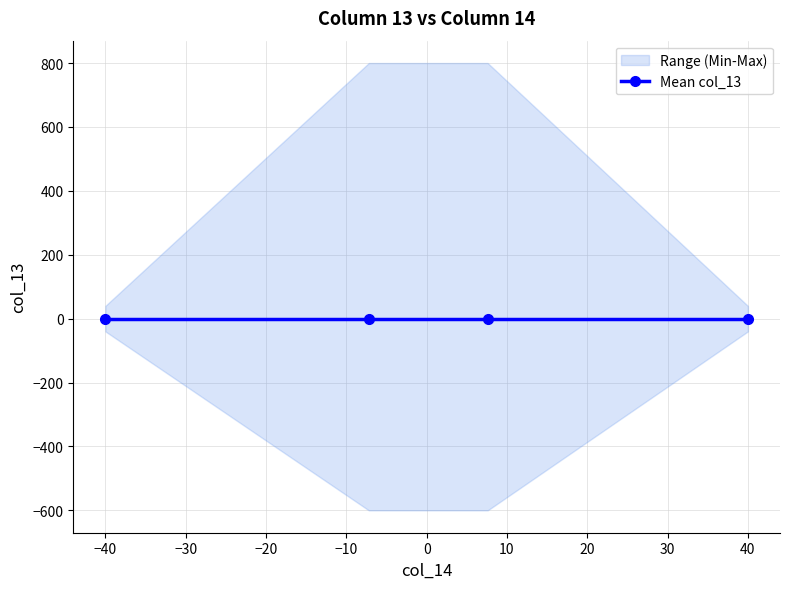

Does the chart have visible grid lines?

Yes